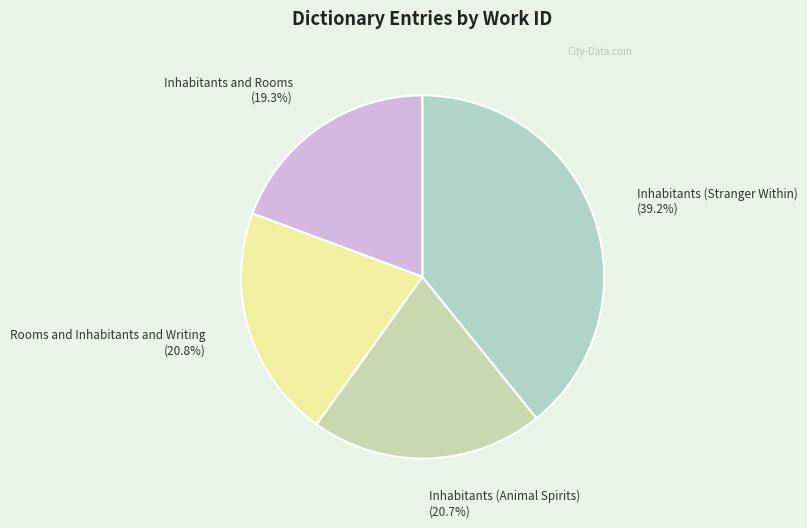

Is the sum of Inhabitants (Animal Spirits) and Rooms and Inhabitants and Writing greater than half?

No